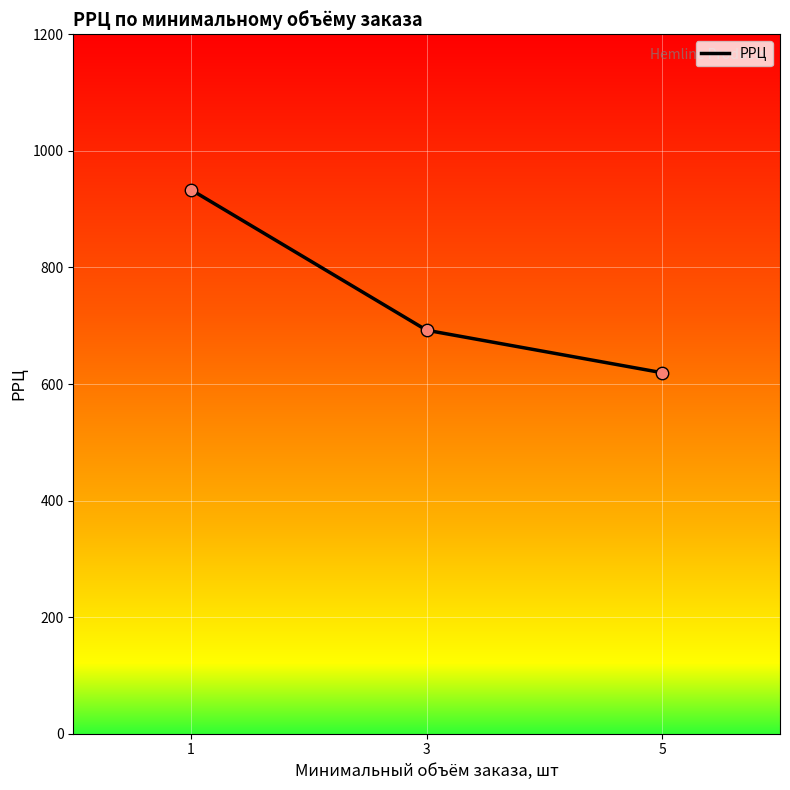

Which has a higher value, 3 or 5?

3